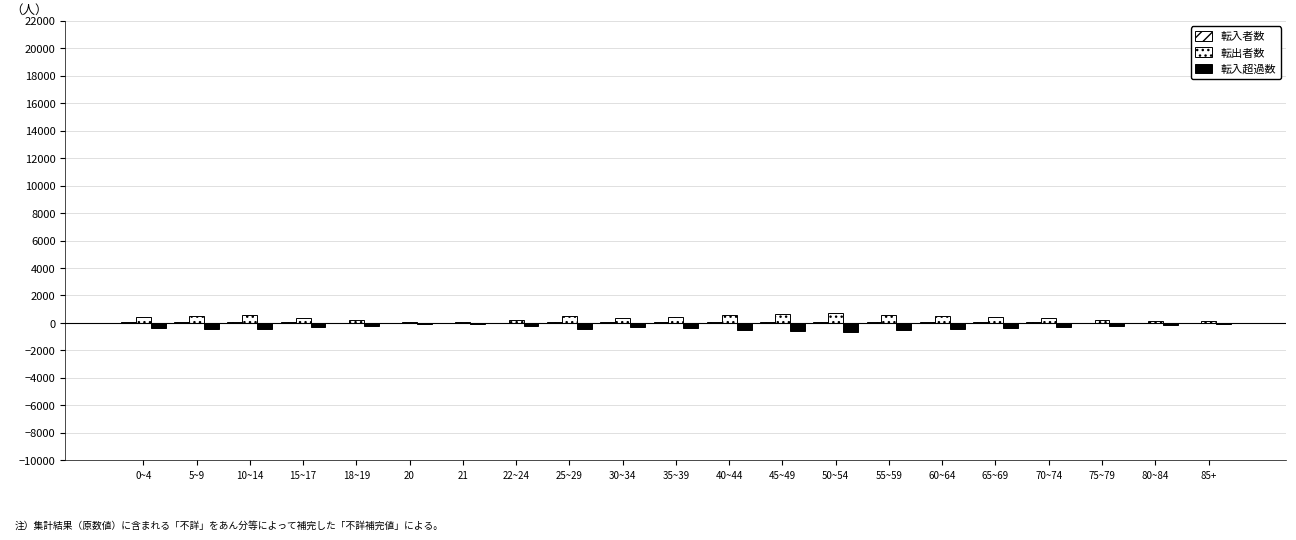

Are the bars horizontal?

No